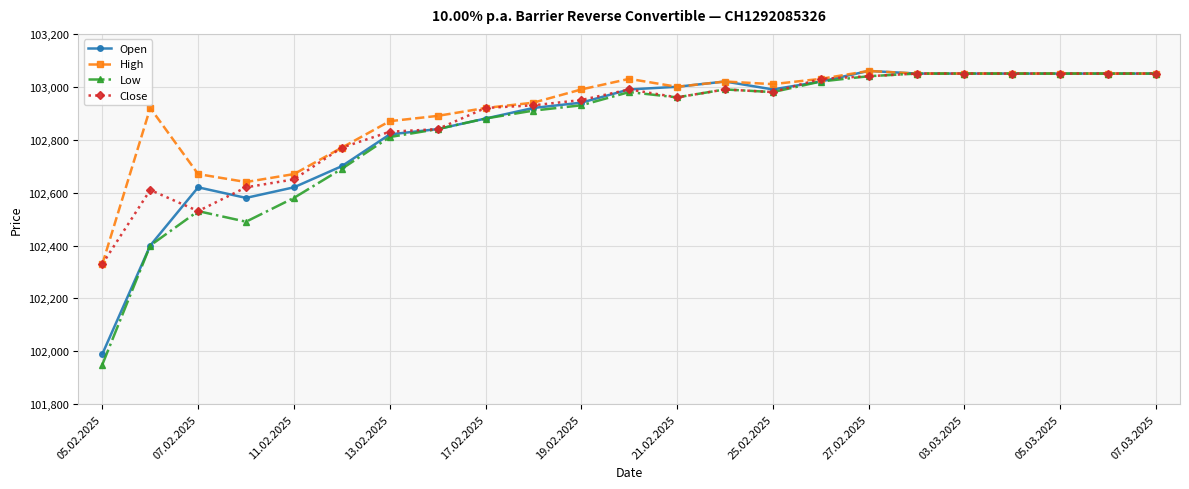

Reading right to left, extract all data points from this chart.

Open: 103050	103050	103050	103050	103050	103050	103060	103020	102990	103020	103000	102990	102940	102920	102880	102840	102820	102700	102620	102580	102620	102400	101990
High: 103050	103050	103050	103050	103050	103050	103060	103030	103010	103020	103000	103030	102990	102940	102920	102890	102870	102770	102670	102640	102670	102920	102330
Low: 103050	103050	103050	103050	103050	103050	103040	103020	102980	102990	102960	102980	102930	102910	102880	102840	102810	102690	102580	102490	102530	102400	101950
Close: 103050	103050	103050	103050	103050	103050	103040	103030	102980	102990	102960	102990	102950	102930	102920	102840	102830	102770	102650	102620	102530	102610	102330